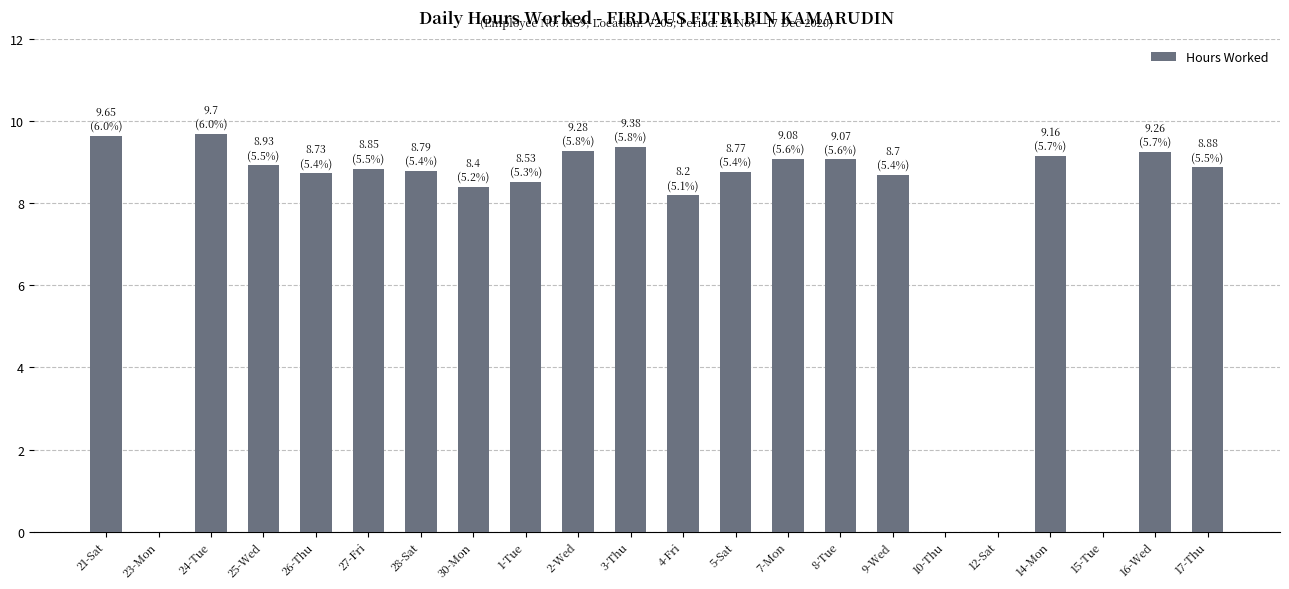

Where does the data first go above 8?

21-Sat